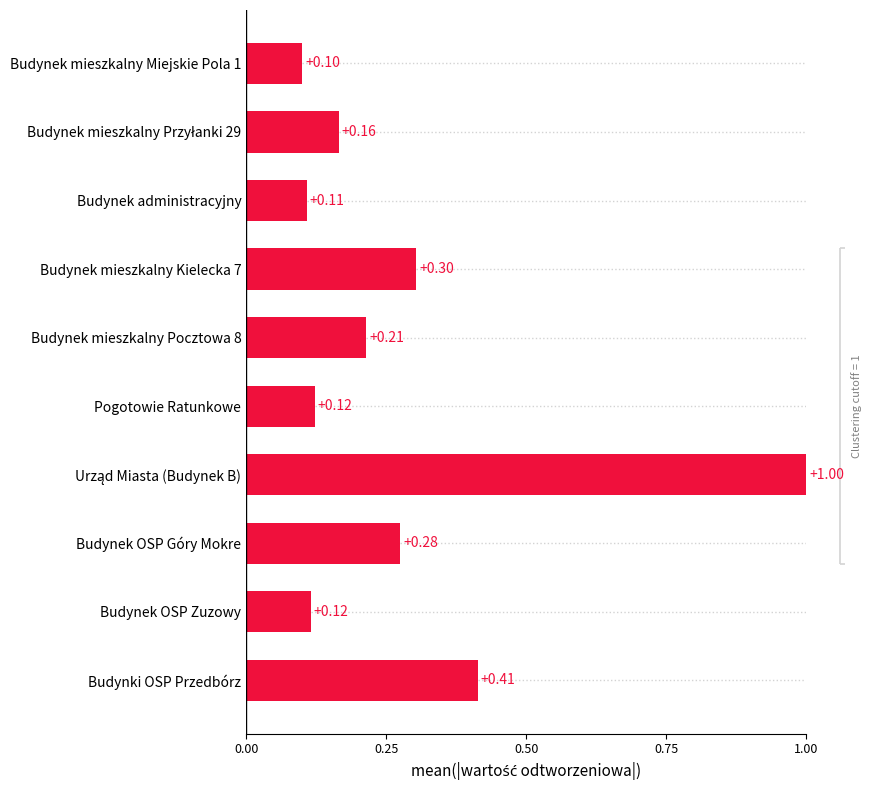

Which has a higher value, Budynek mieszkalny Miejskie Pola 1 or Budynek mieszkalny Kielecka 7?

Budynek mieszkalny Kielecka 7